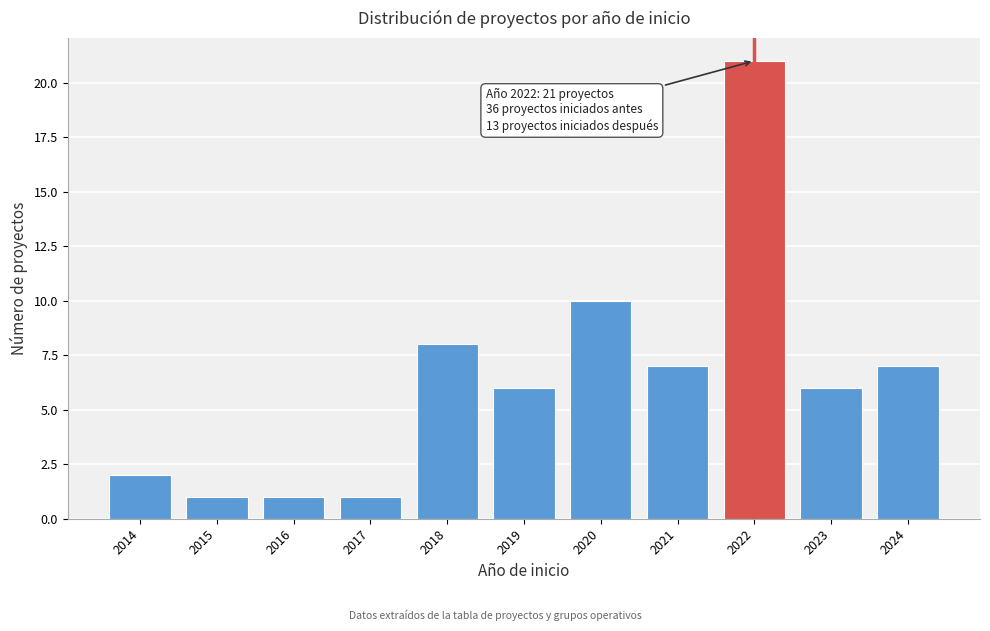

Reading left to right, what are all the values shown in this chart?

2014=2	2015=1	2016=1	2017=1	2018=8	2019=6	2020=10	2021=7	2022=21	2023=6	2024=7